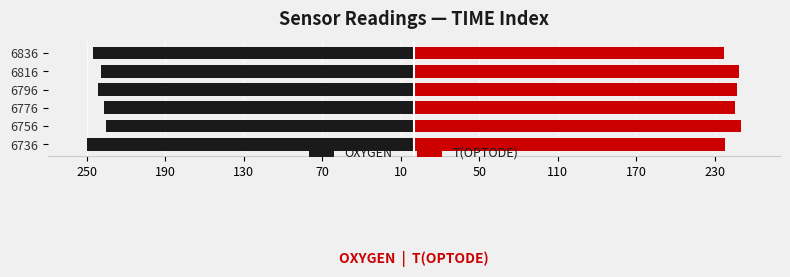

Which series has the largest range (max minus min)?

OXYGEN